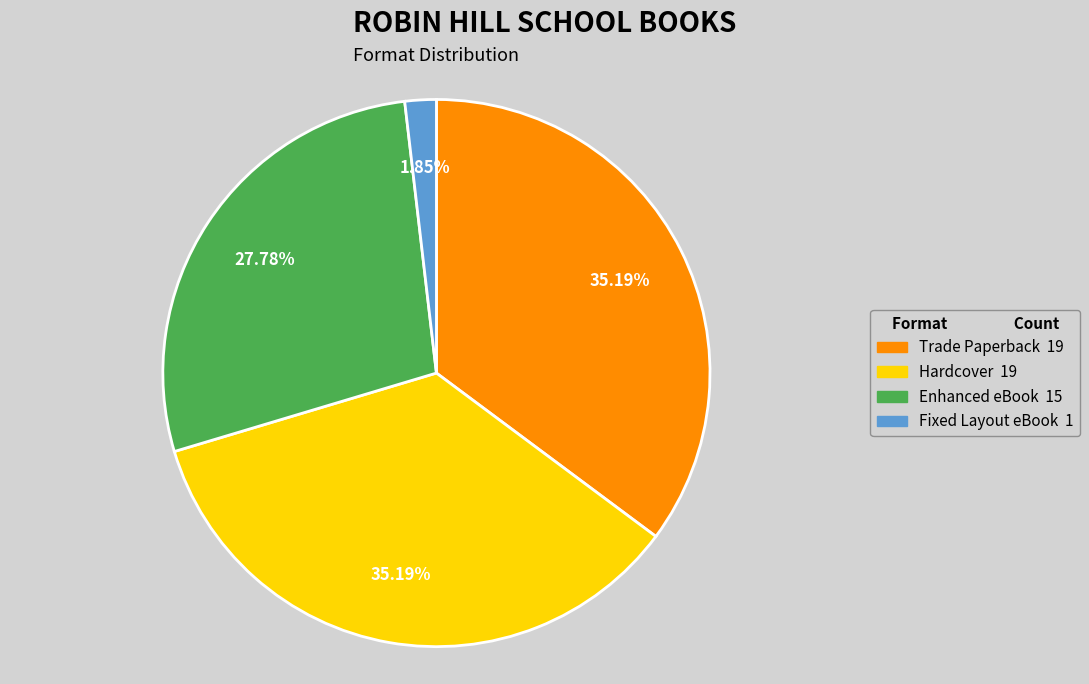

What is the total percentage of Fixed Layout eBook and Hardcover?

37.0%